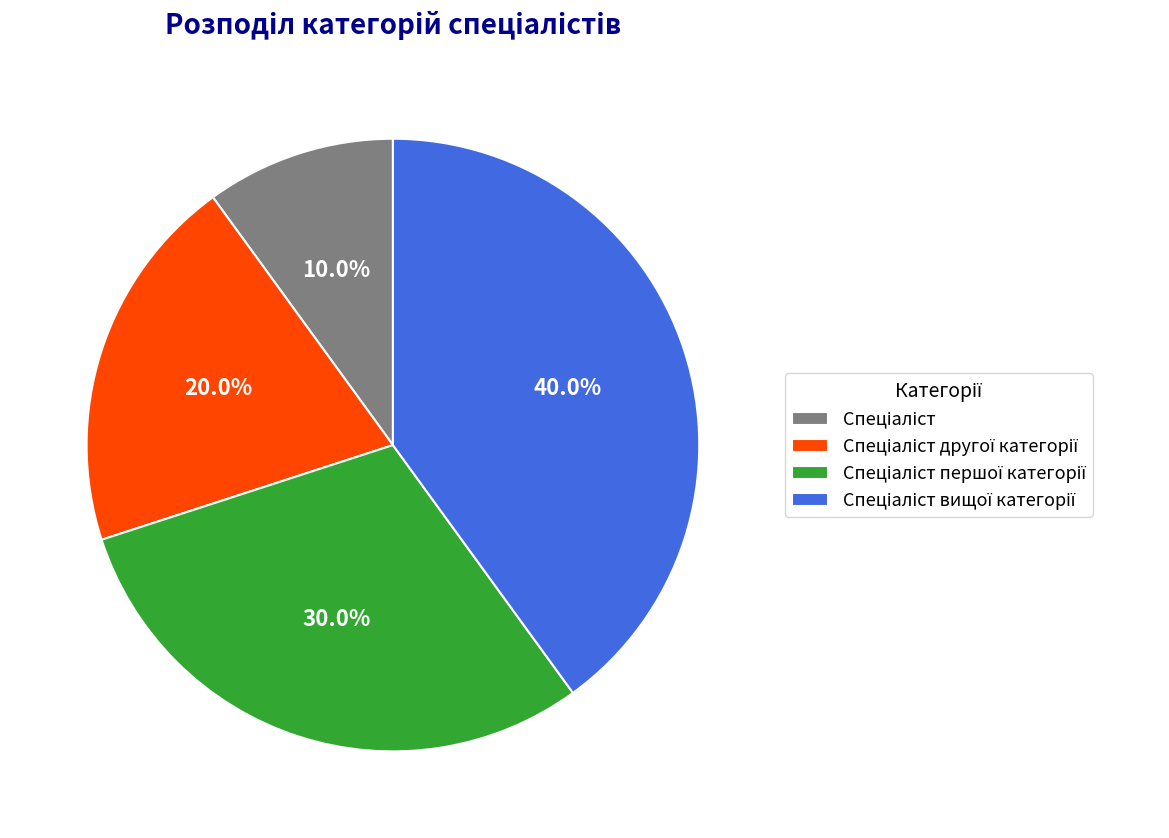

Is there any slice that represents more than half of the pie?

No